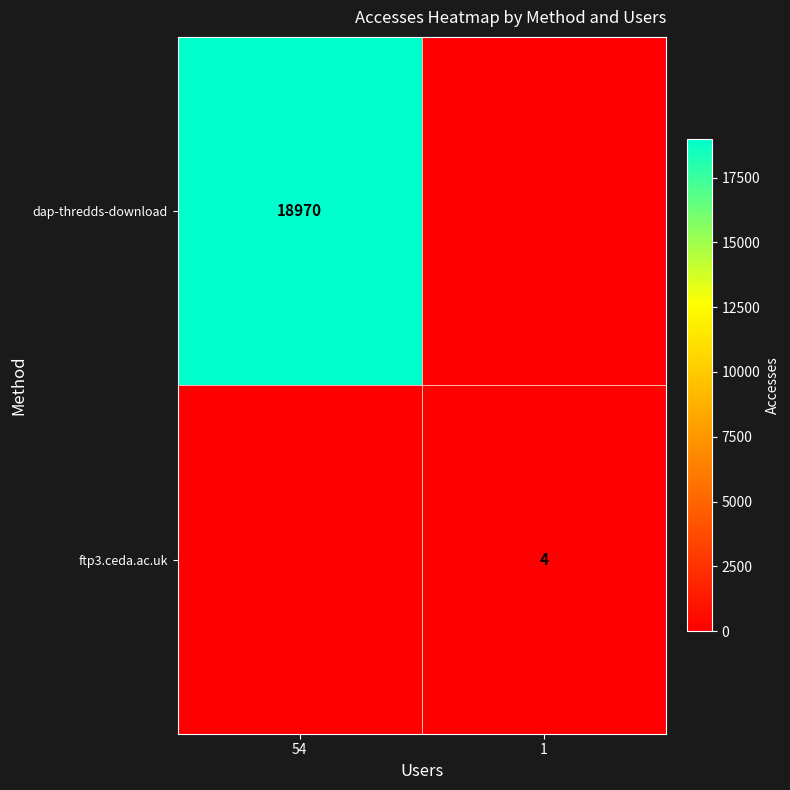

What is the total value across all series at 54?

18970